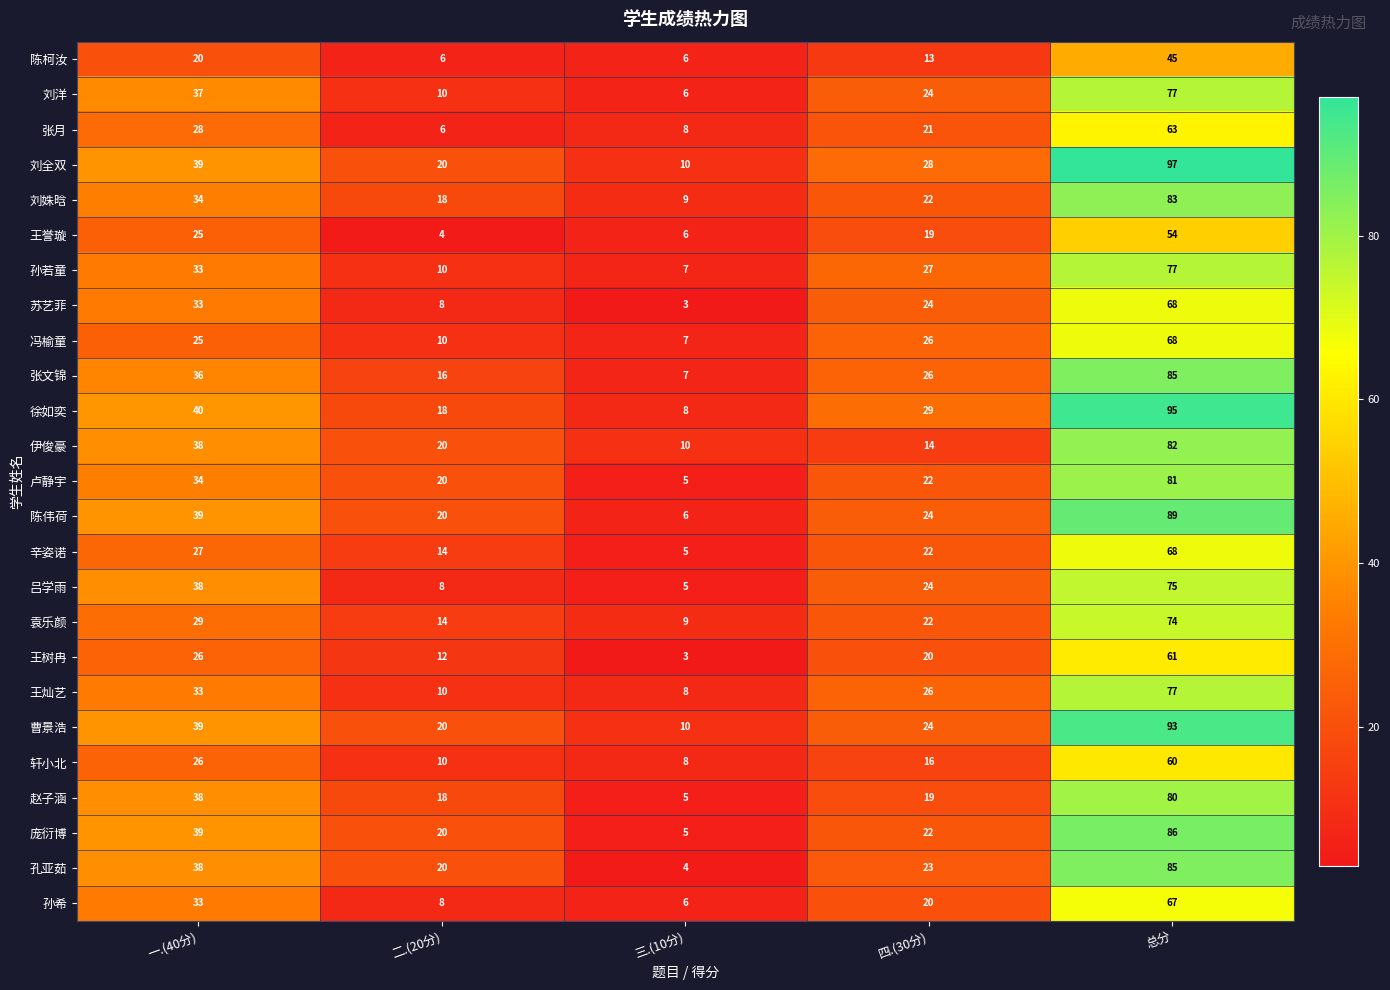

Is the value of 王灿艺 at 二.(20分) greater than the value of 苏艺菲 at 三.(10分)?

Yes